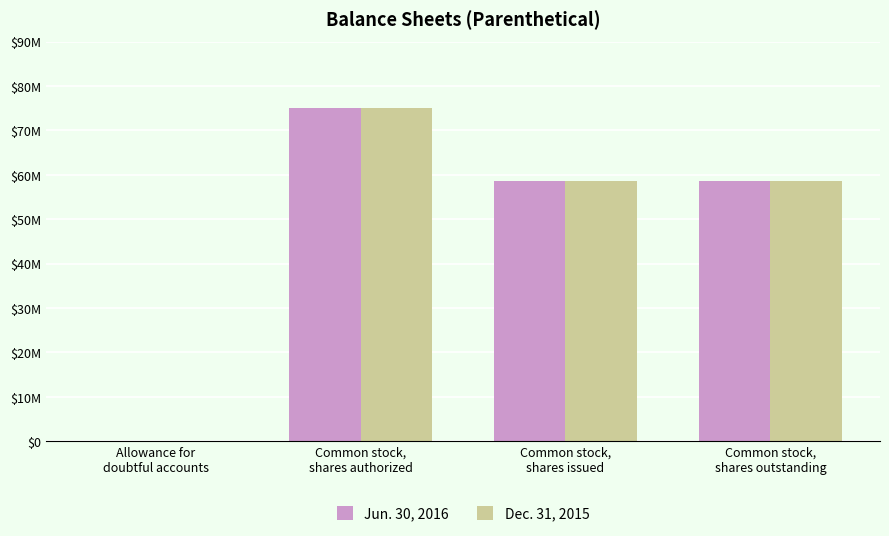

What is the label of the 1st bar from the right?

Common stock,
shares outstanding